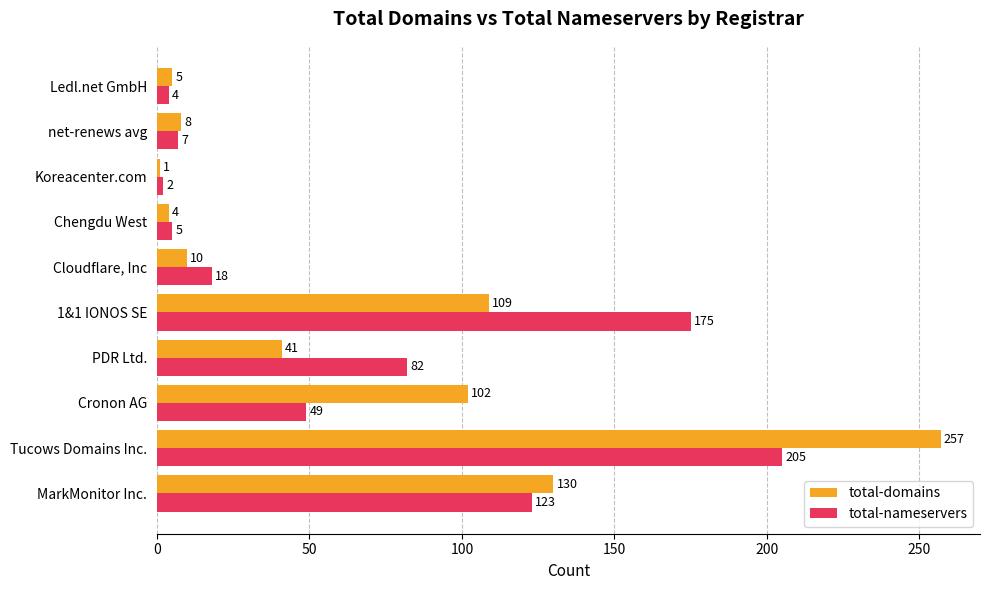

What is the total value across all series at MarkMonitor Inc.?

253